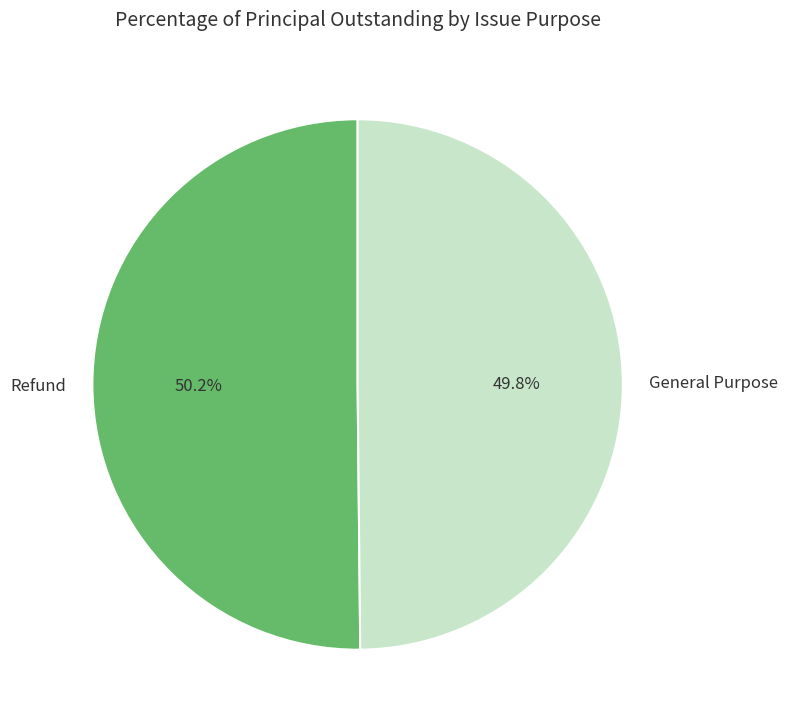

Does any single category account for the majority?

Yes